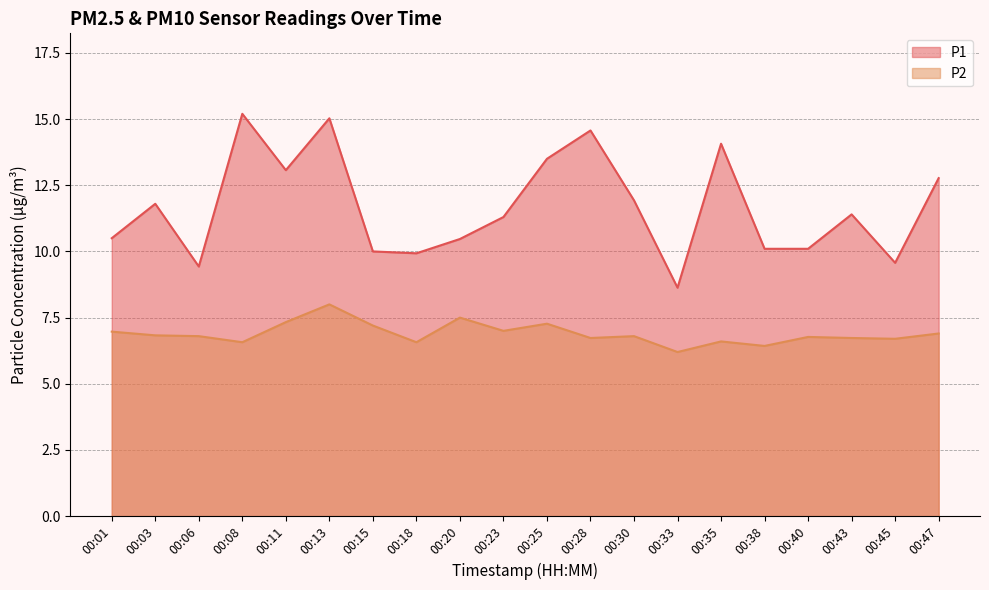

The value of P2 at 00:28 is 1.7. True or false?

False